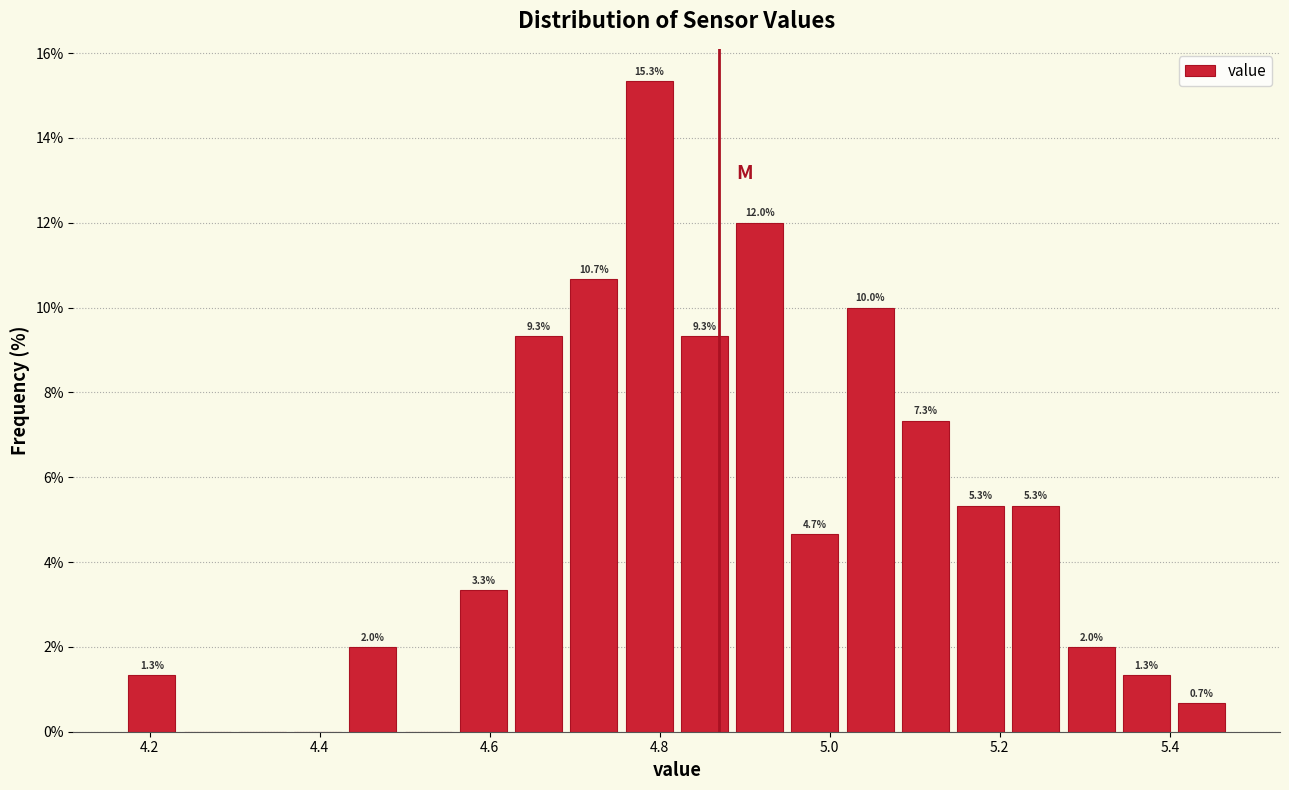

Read against the x-axis, roughly where is the centre of the tallest bar?

4.78